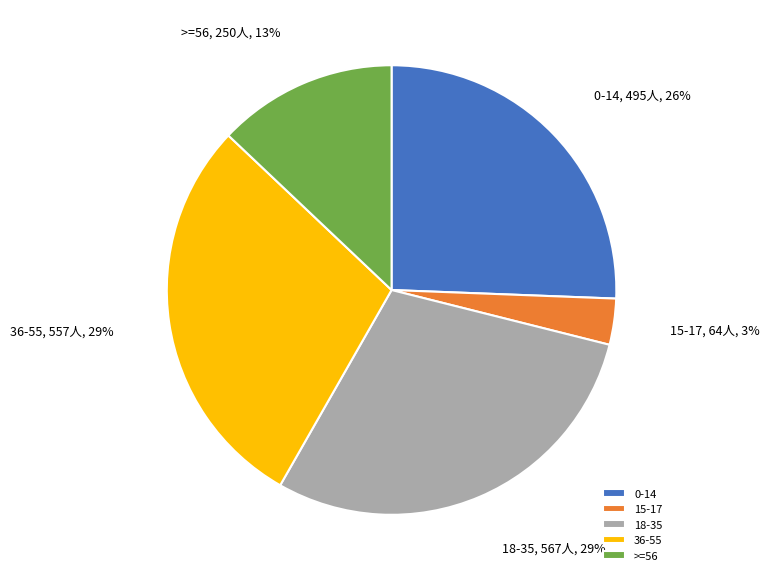

Combined, do >=56 and 15-17 account for over 50%?

No